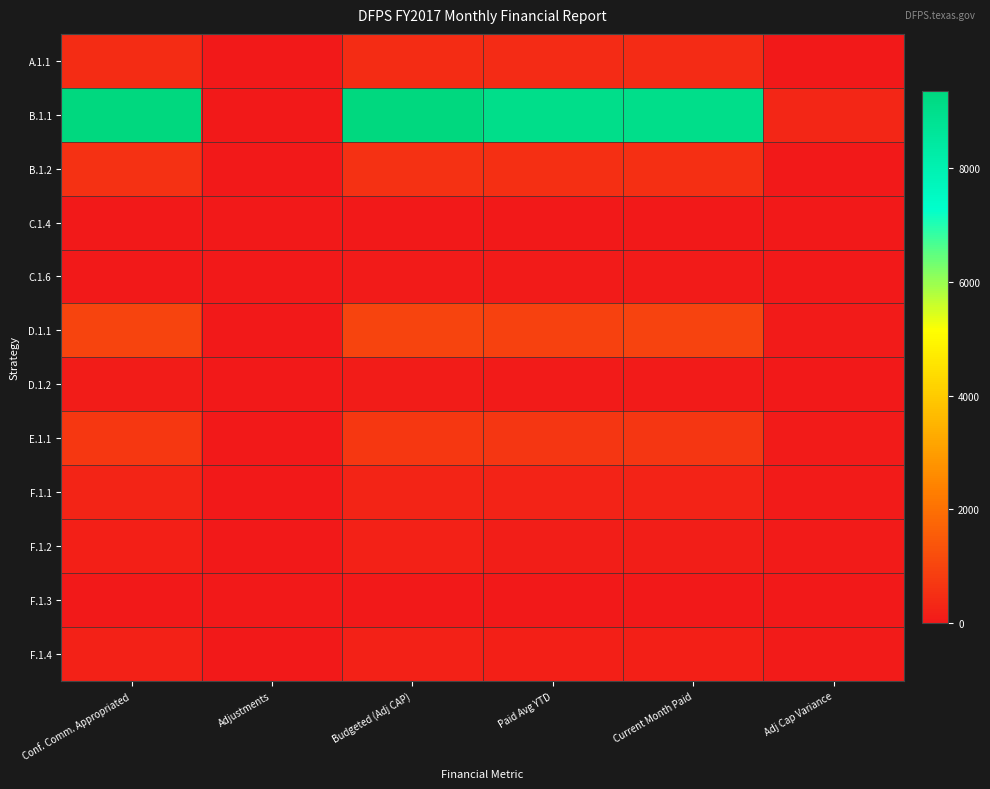

Which series has the widest spread of values?

B.1.1